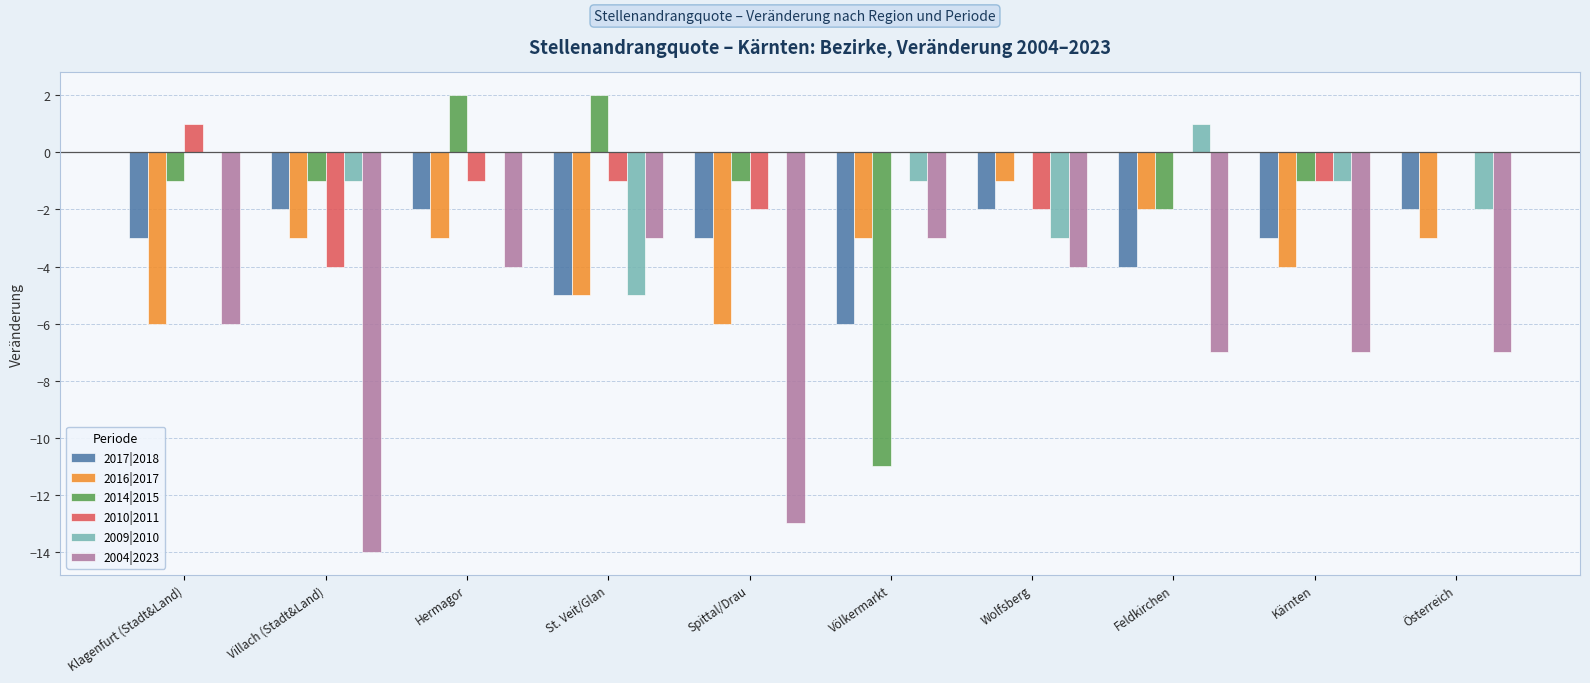

The value of 2014|2015 at Kärnten is -1. True or false?

True